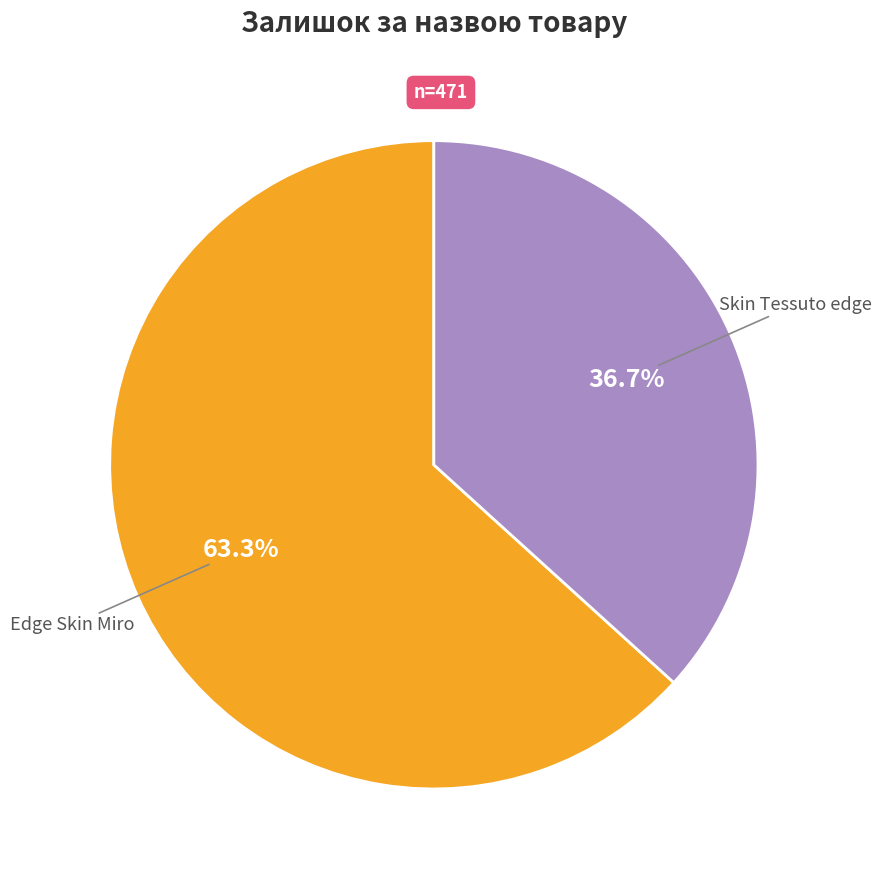

Does any single category account for the majority?

Yes